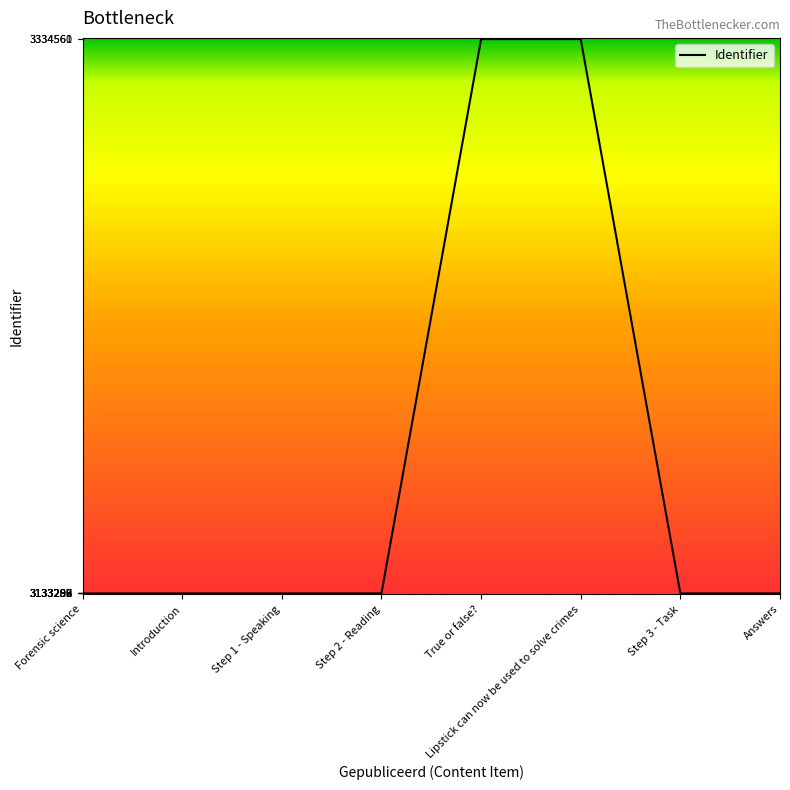

What value does the data have at Step 1 - Speaking?

3133289